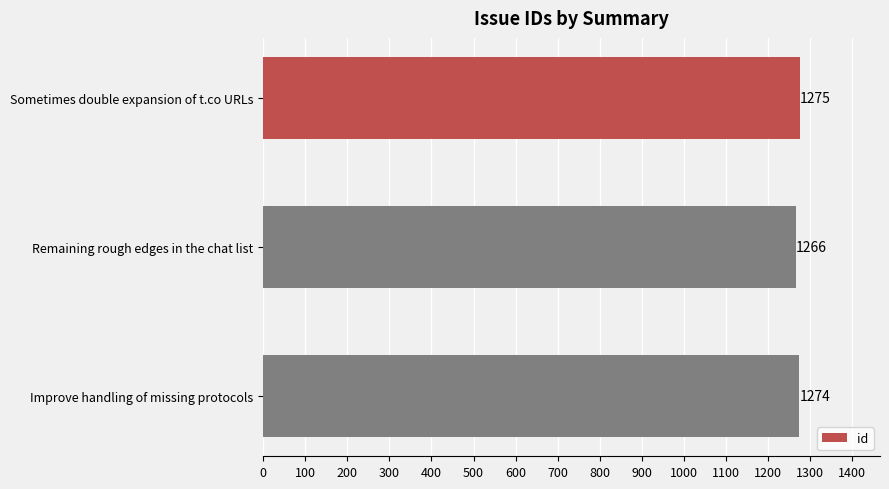

The value at Sometimes double expansion of t.co URLs is 1275. True or false?

True